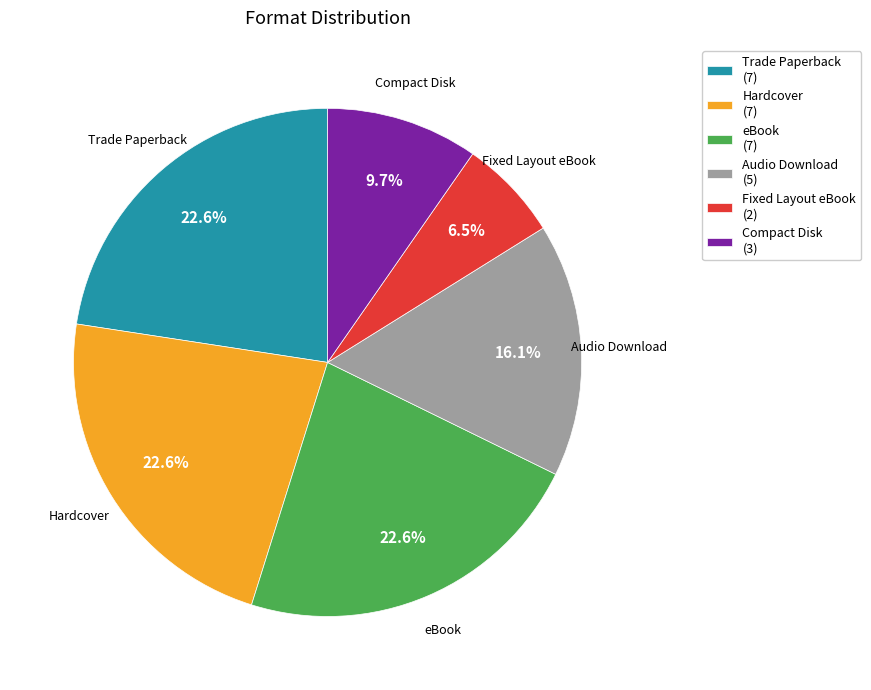

Is it true that Trade Paperback is 23% of the pie?

True